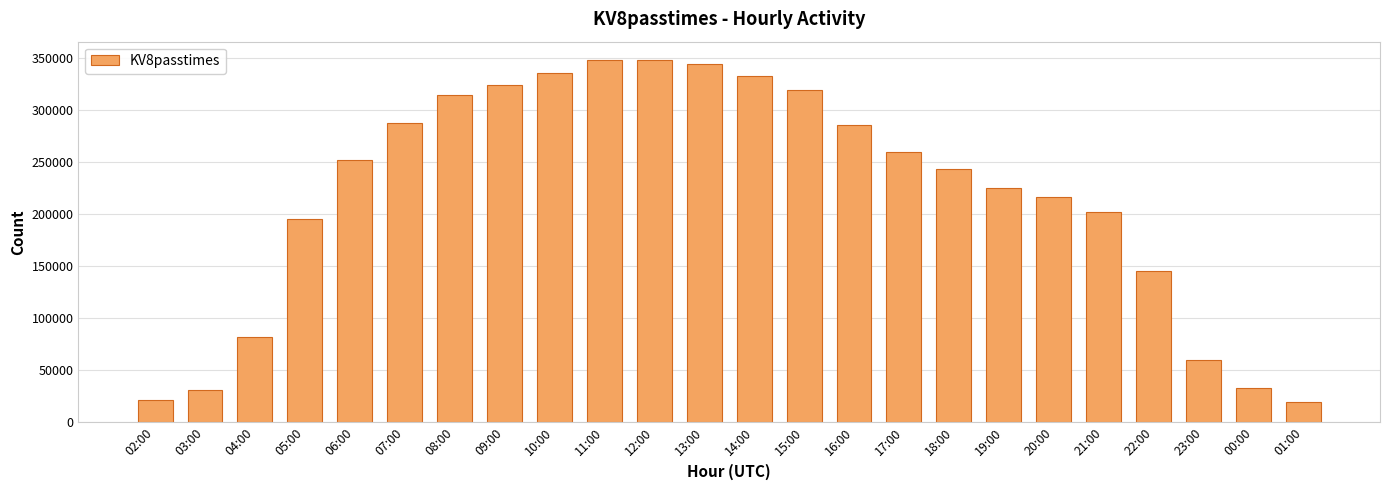

What is the minimum value shown in the chart?

18918